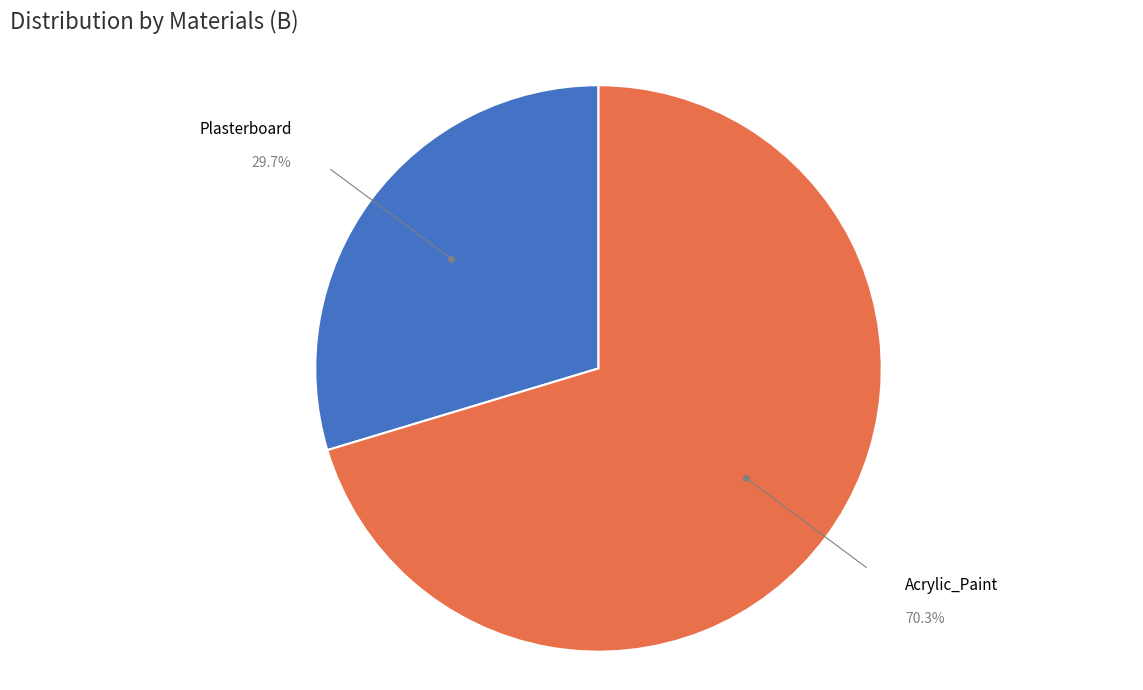

To the nearest percent, what percentage of the pie is Plasterboard?

30%